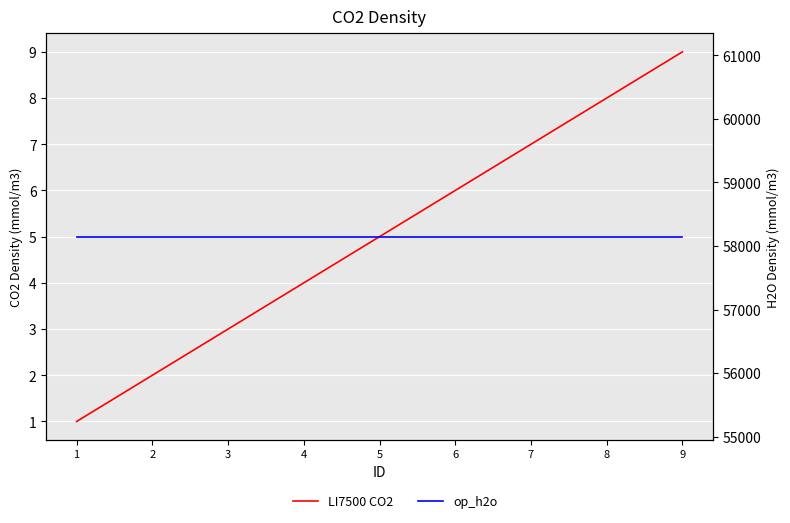

Which category has the lowest value in the op_h2o series?

1